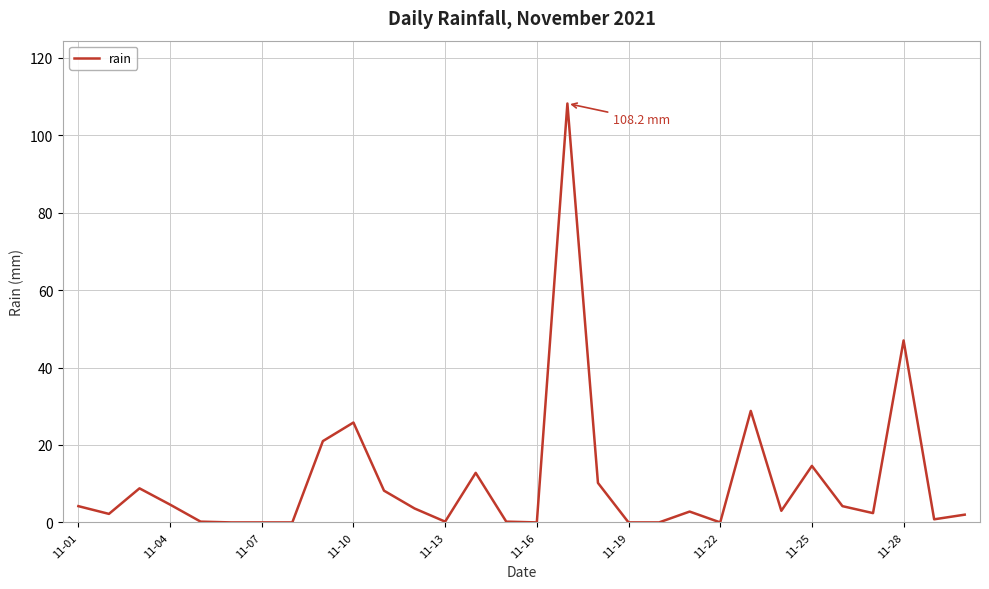

What is the maximum value shown in the chart?

108.2